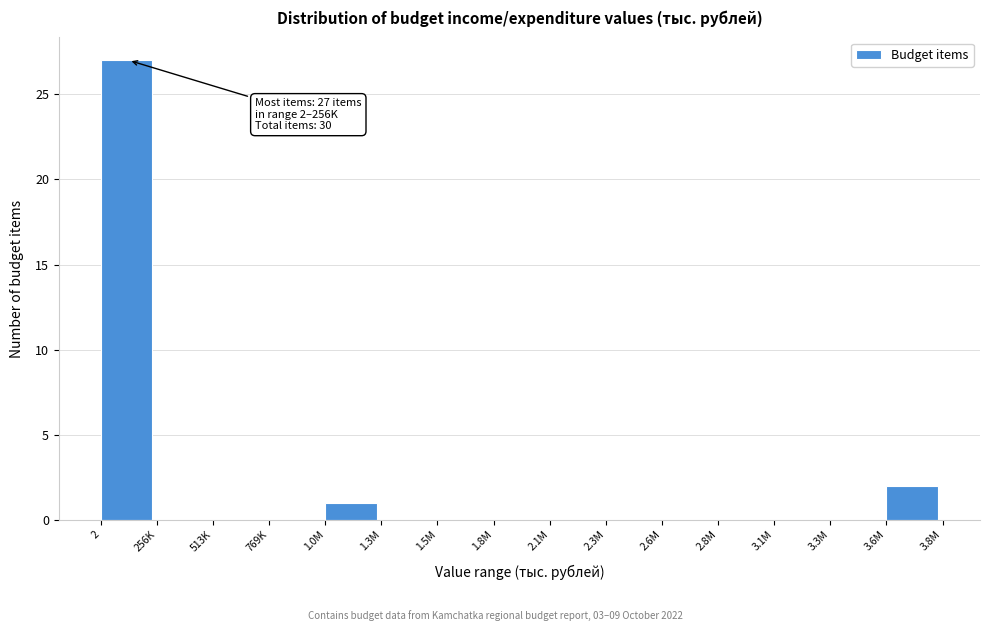

Reading left to right, extract all data points from this chart.

2=27	256K=0	513K=0	769K=0	1.0M=1	1.3M=0	1.5M=0	1.8M=0	2.1M=0	2.3M=0	2.6M=0	2.8M=0	3.1M=0	3.3M=0	3.6M=2